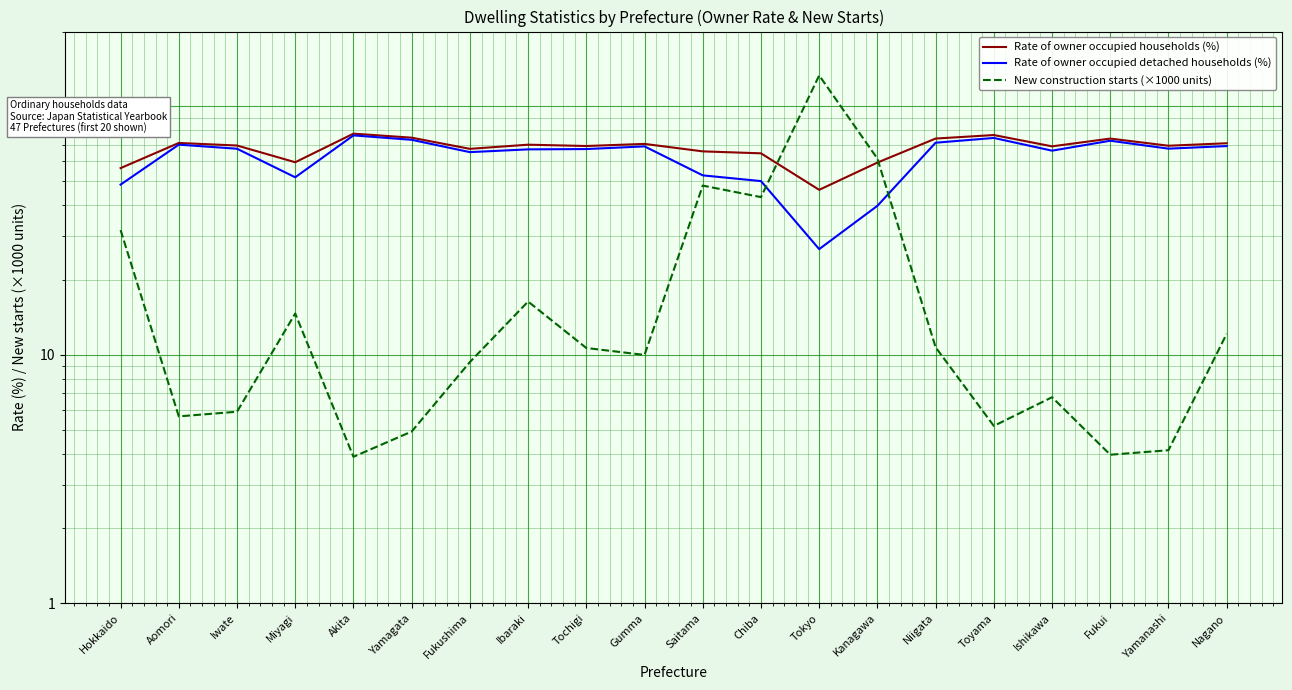

Is this an area chart (filled region under the line)?

No